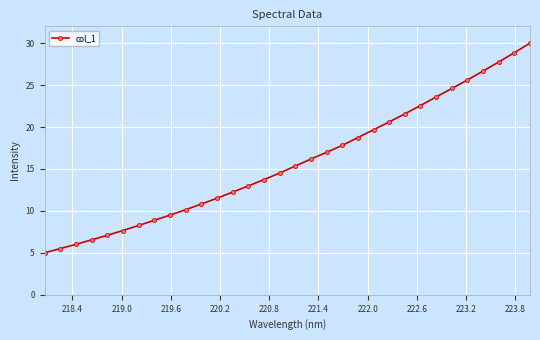

What is the difference between the maximum and minimum values?

25.0